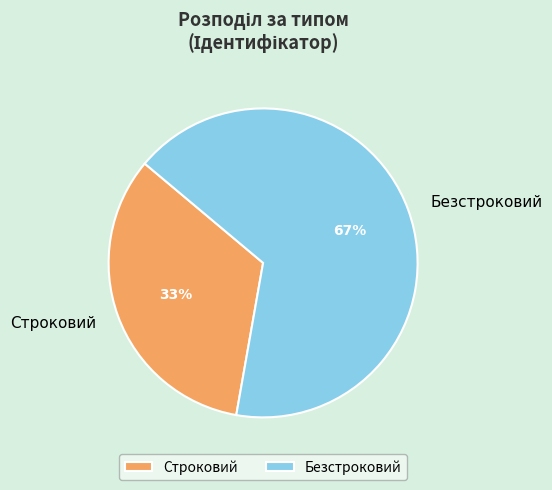

How many segments does this pie chart have?

2